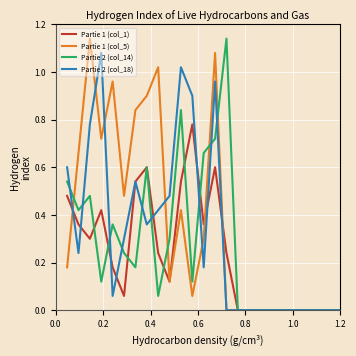

Rank the series by their average value, from lowest to highest.

Partie 1 (col_1), Partie 2 (col_14), Partie 2 (col_18), Partie 1 (col_5)